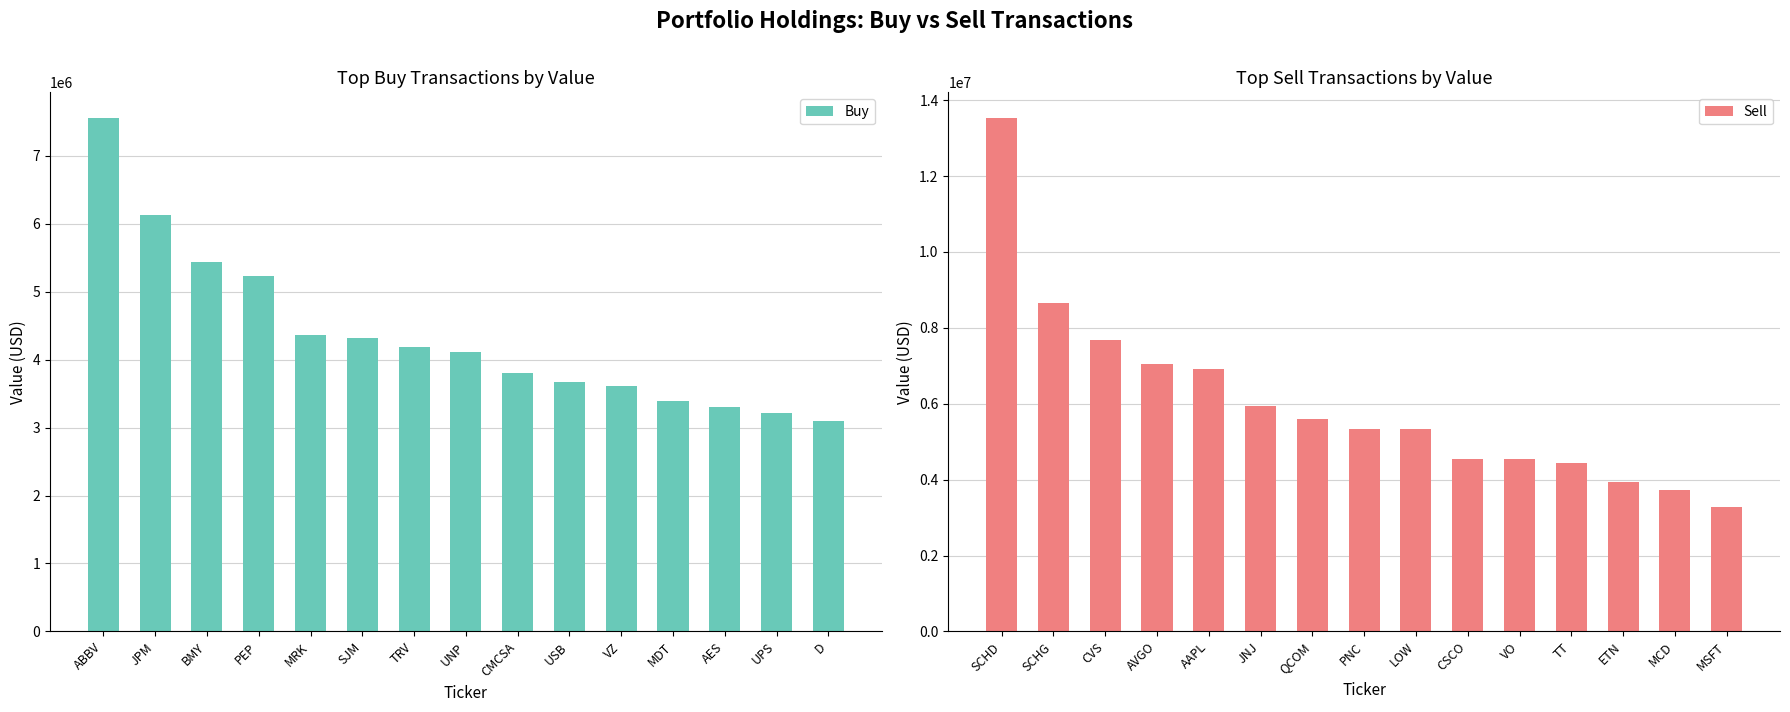

Which category has the highest value in the Buy series?

ABBV